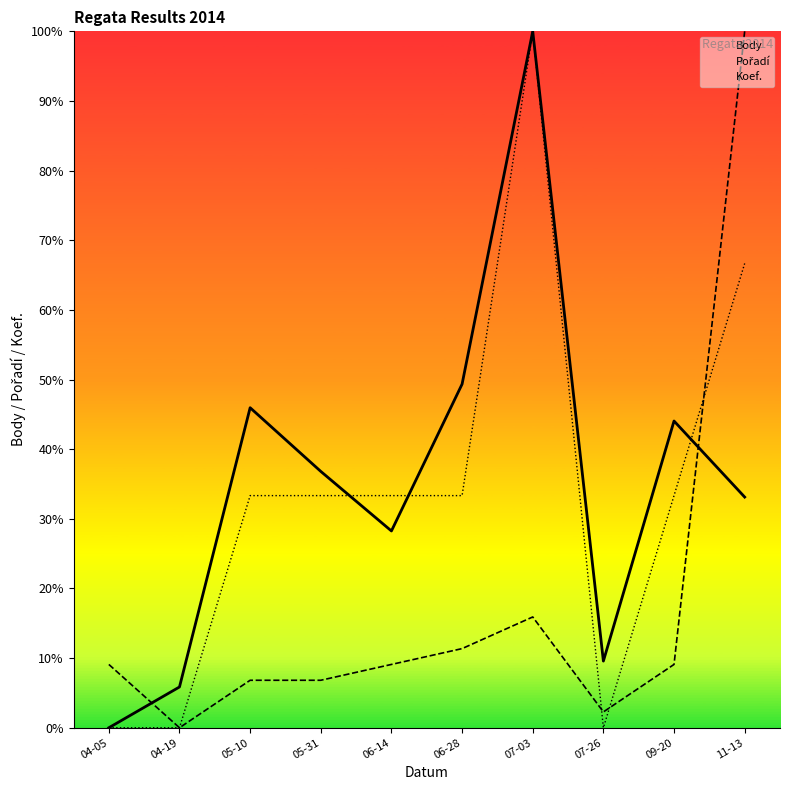

At 07-03, list the series in order from smallest to largest.

Pořadí, Body, Koef.